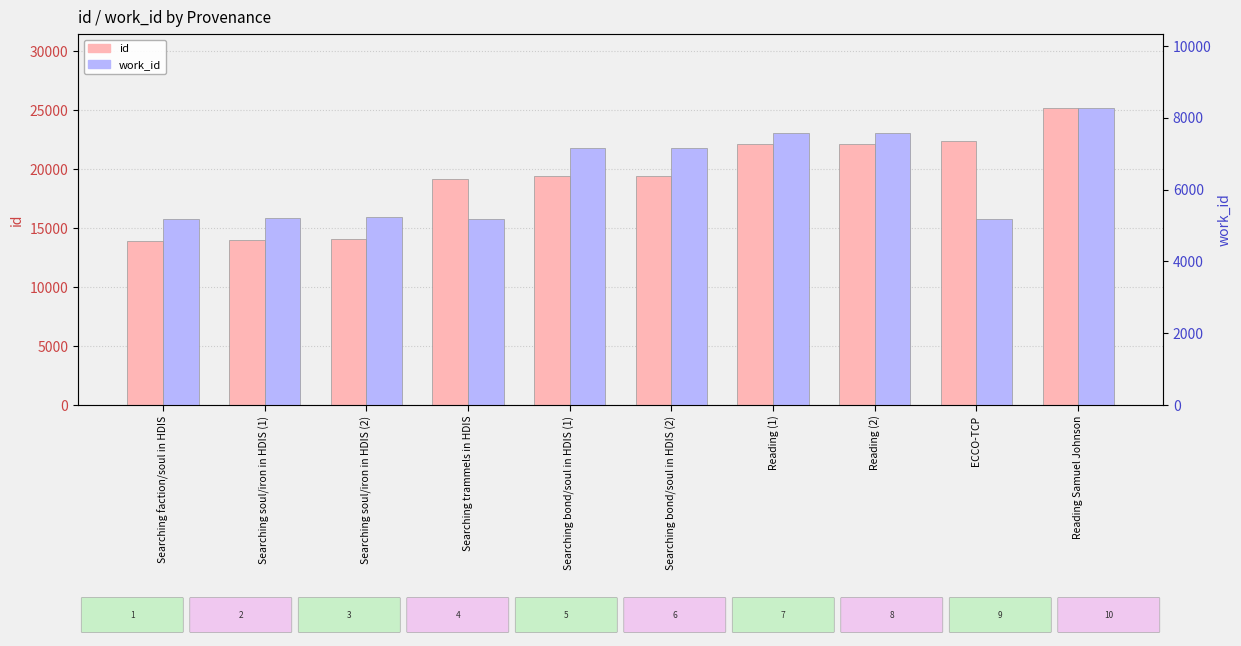

How many groups of bars are there?

10